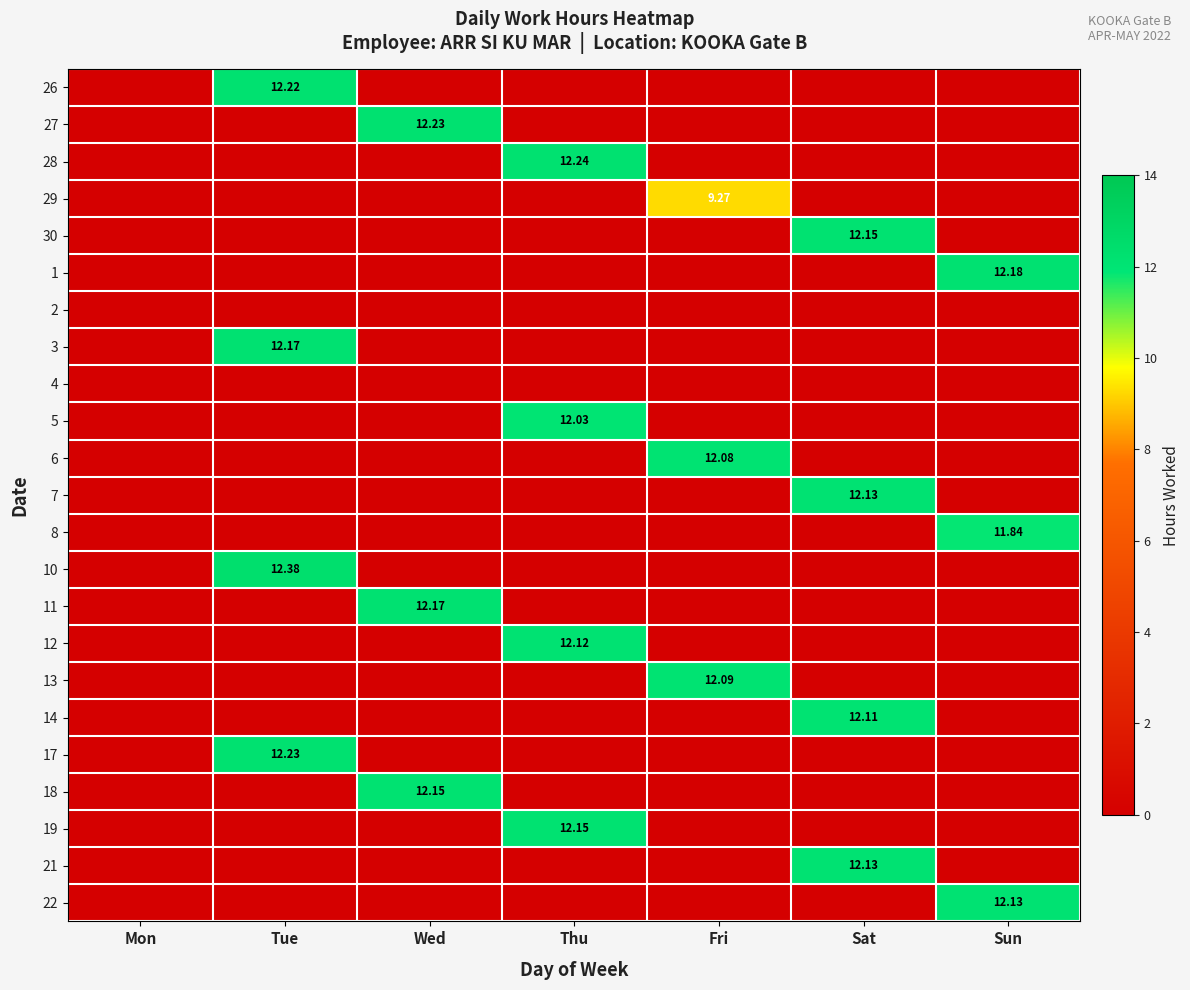

Between Tue and Wed, which series saw the biggest shift?

10